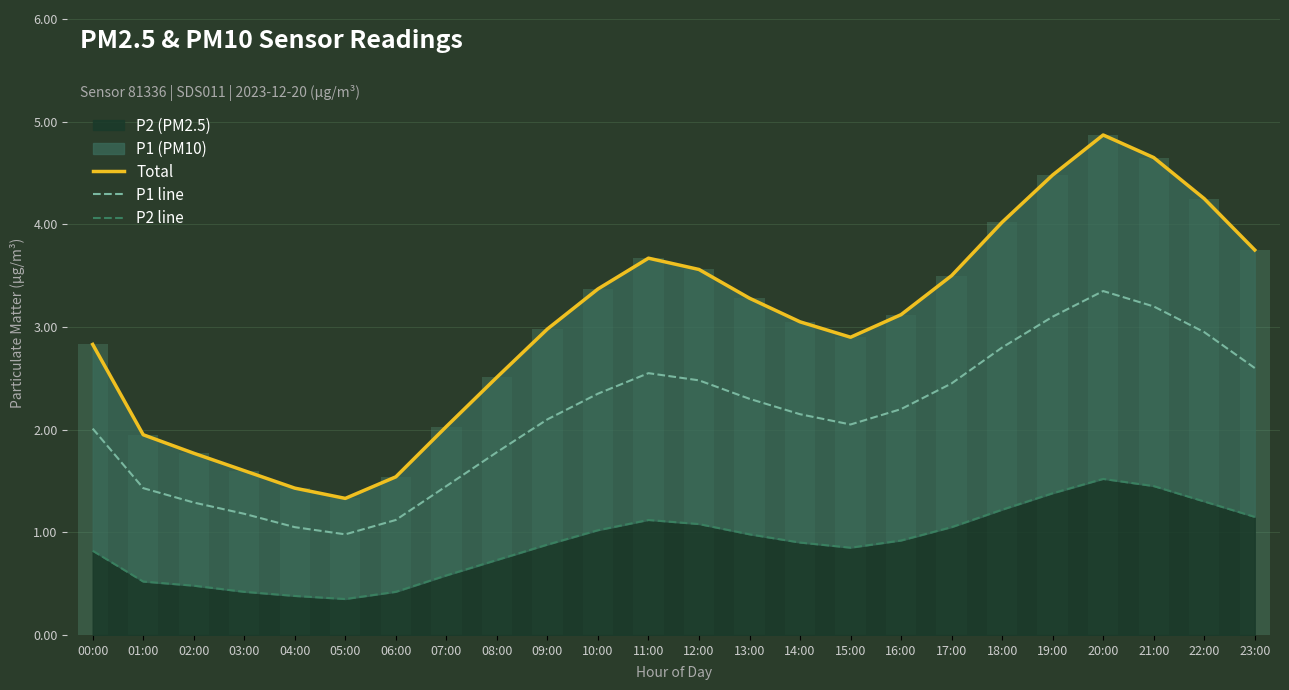

How many data points in P1 line are less than 2?

8